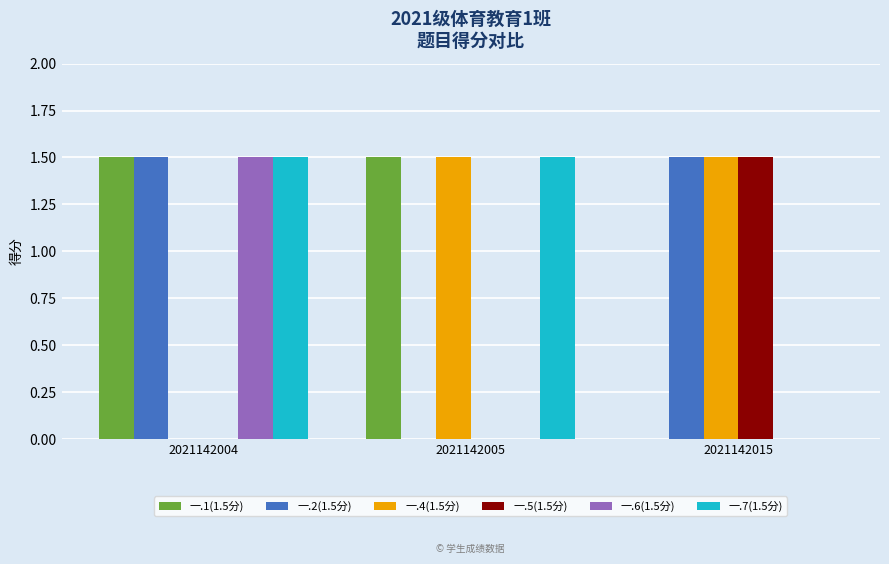

The value of 一.7(1.5分) at 2021142004 is 1.5. True or false?

True